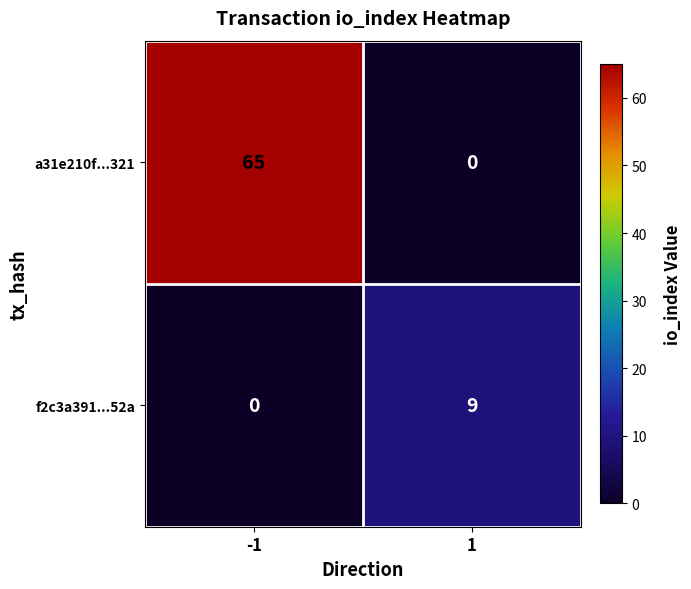

Which series has the largest total across all categories?

a31e210f...321